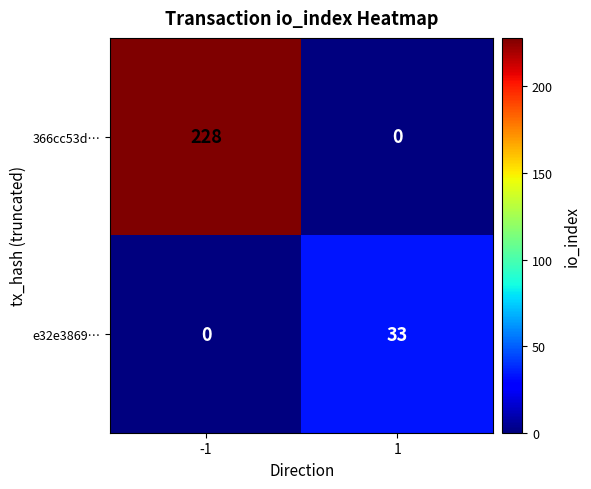

List the series in order of their peak value, highest first.

366cc53d…, e32e3869…